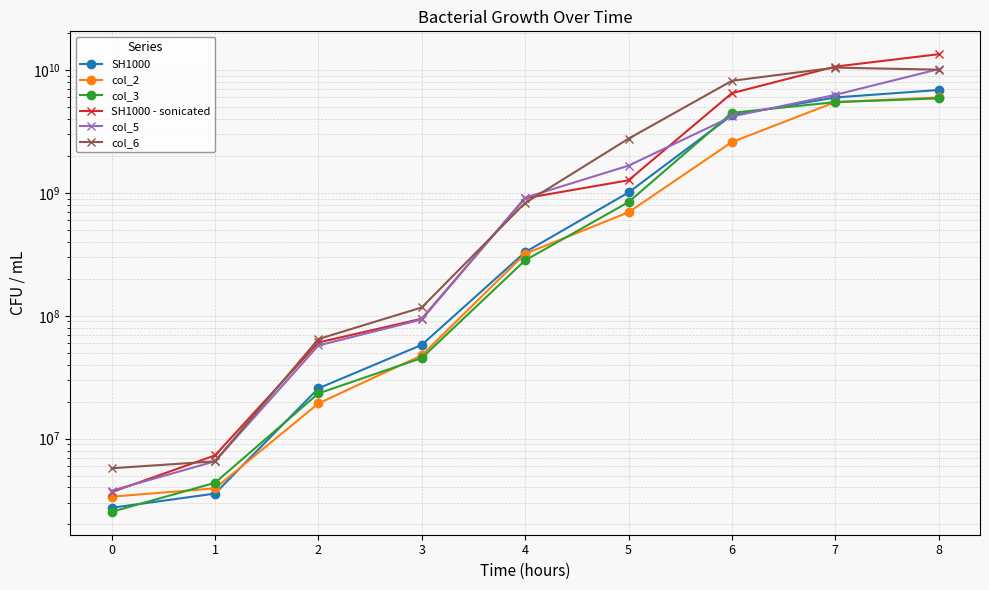

How many lines are shown in the chart?

6